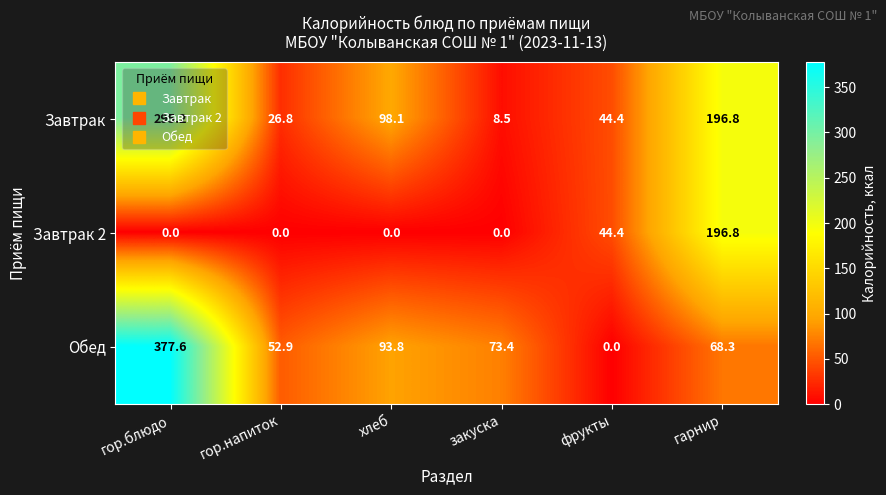

Which series changed the most between хлеб and закуска?

Завтрак